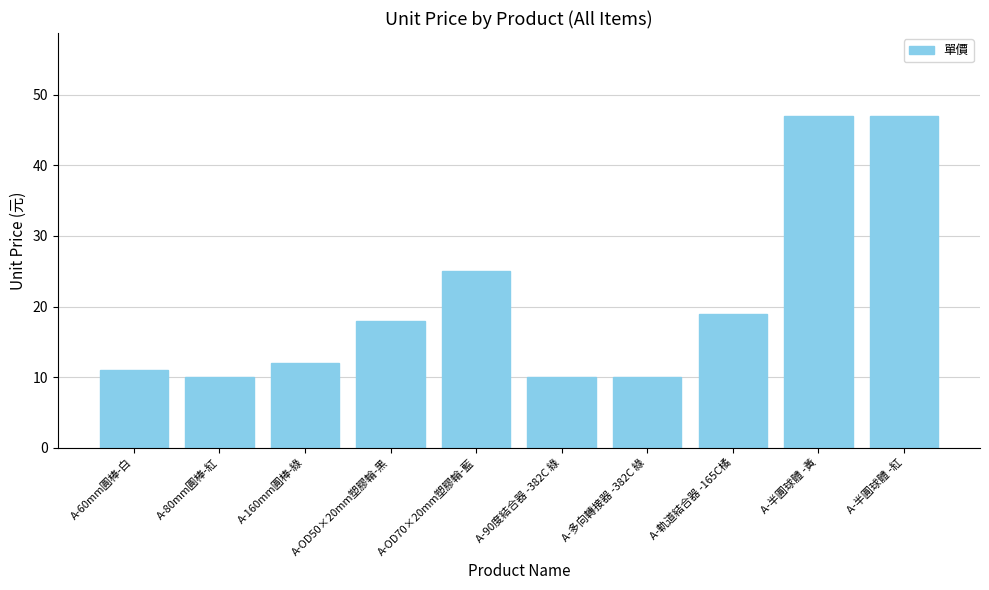

What is the change in value from A-80mm圓棒-紅 to A-OD70×20mm塑膠輪-藍?

+15